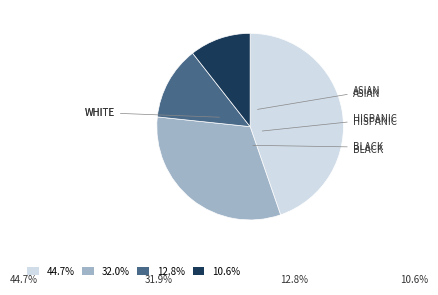

What is the ratio of the value at 10.6% to the value at 32.0%?

0.3